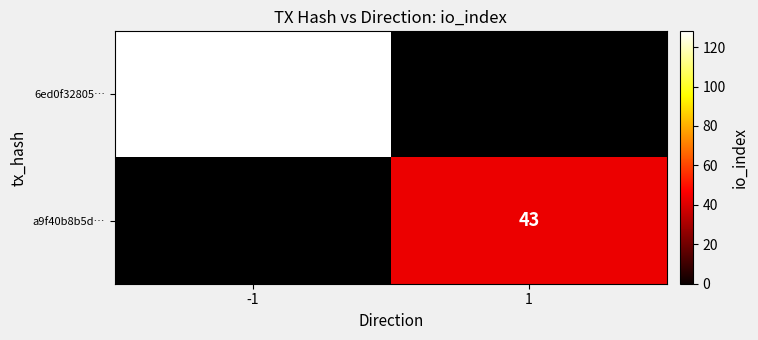

The value of 6ed0f32805… at -1 is 128. True or false?

True